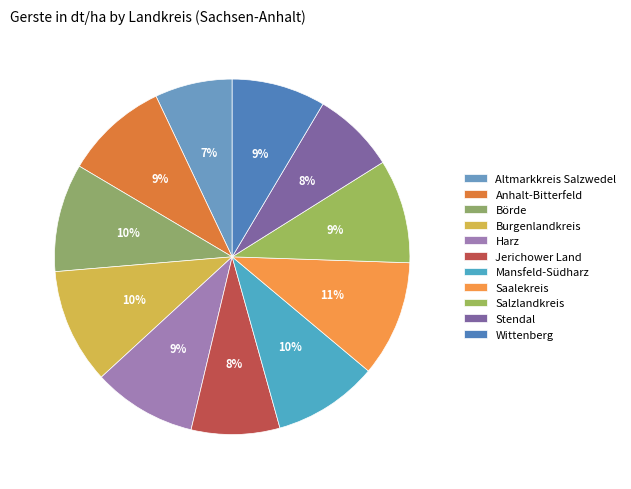

Do Börde and Mansfeld-Südharz together represent more than half of the pie?

No